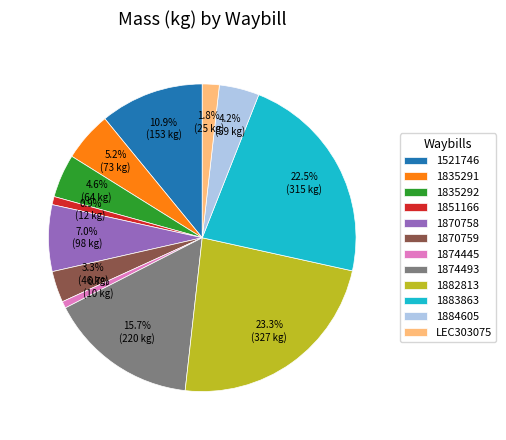

True or false: 1874493 accounts for 16% of the total.

True